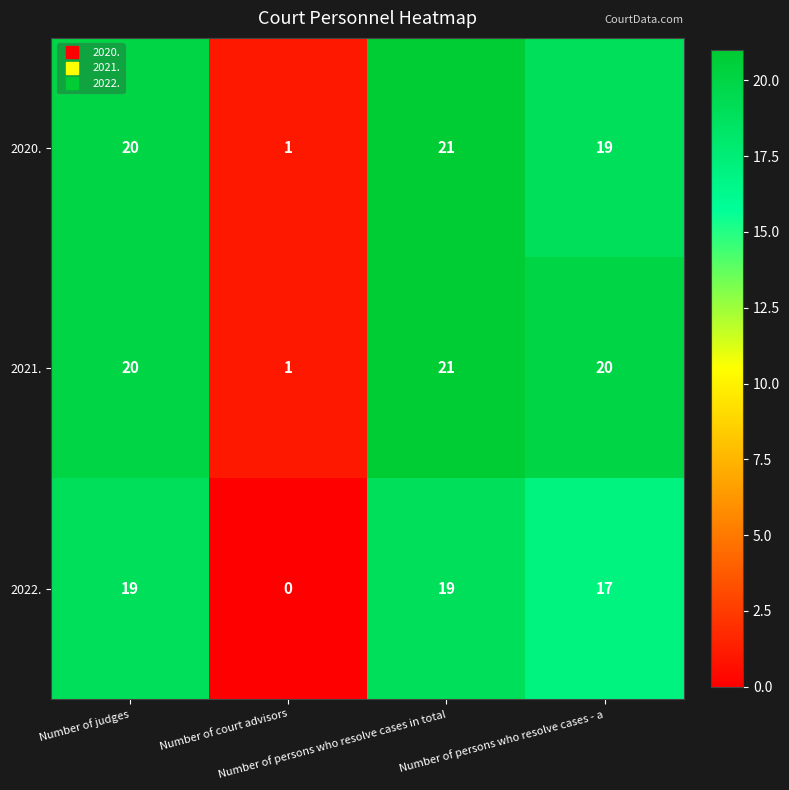

What is the average value of the 2020. series?

15